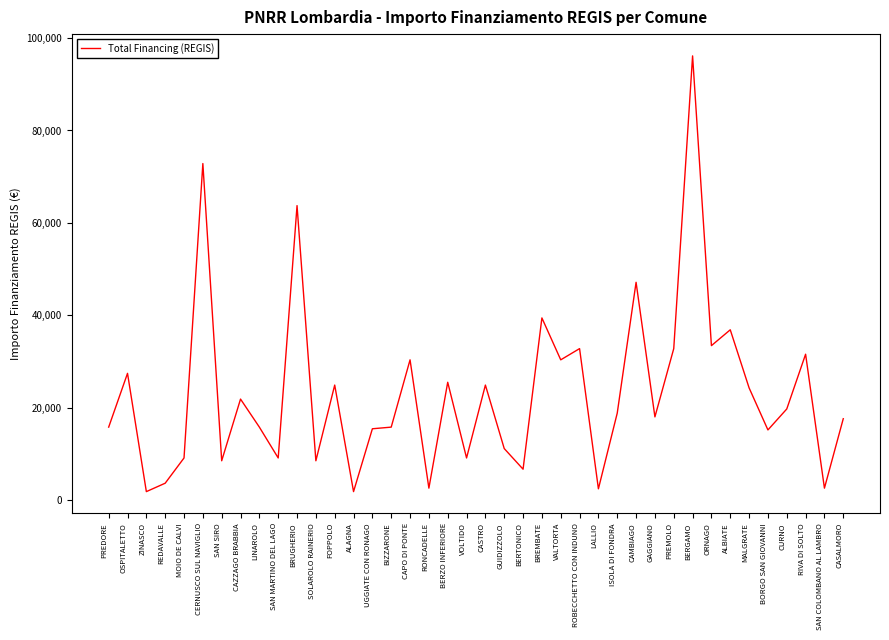

Which has a higher value, REDAVALLE or GAGGIANO?

GAGGIANO